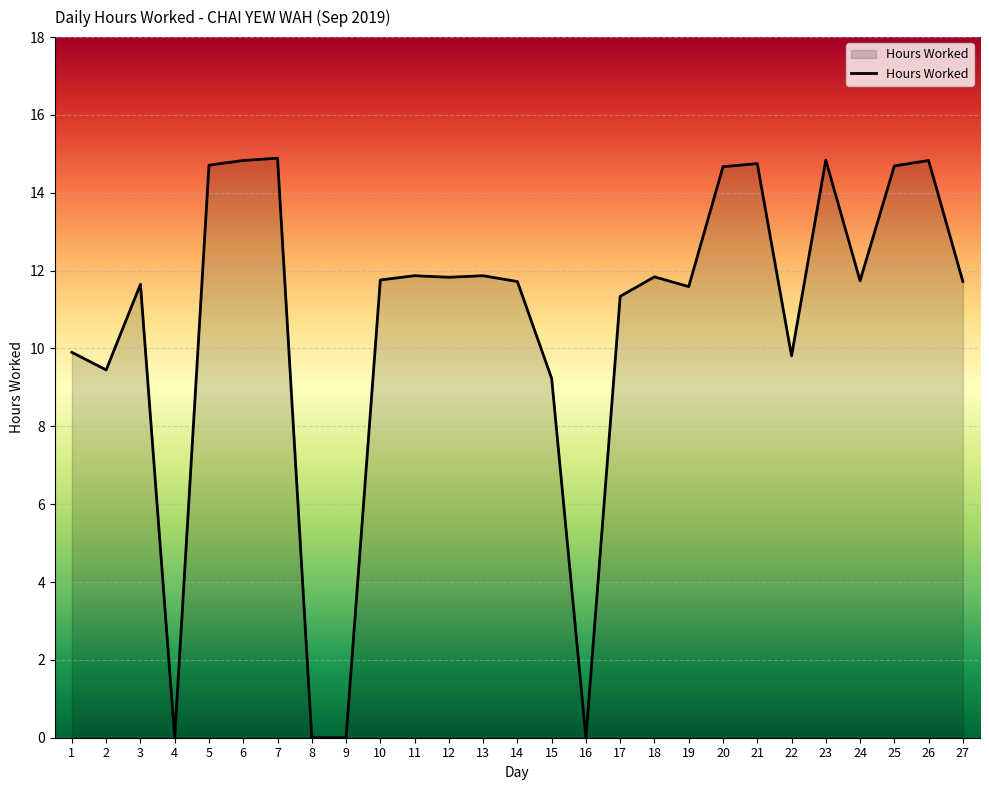

What is the change in value from 12 to 27?

-0.1